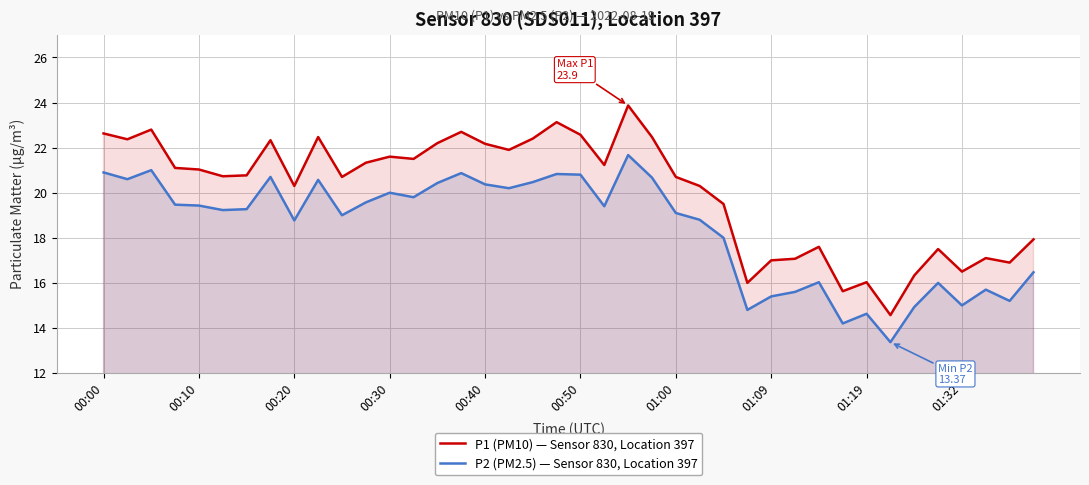

How many data points in P2 (PM2.5) — Sensor 830, Location 397 are above 19?

23